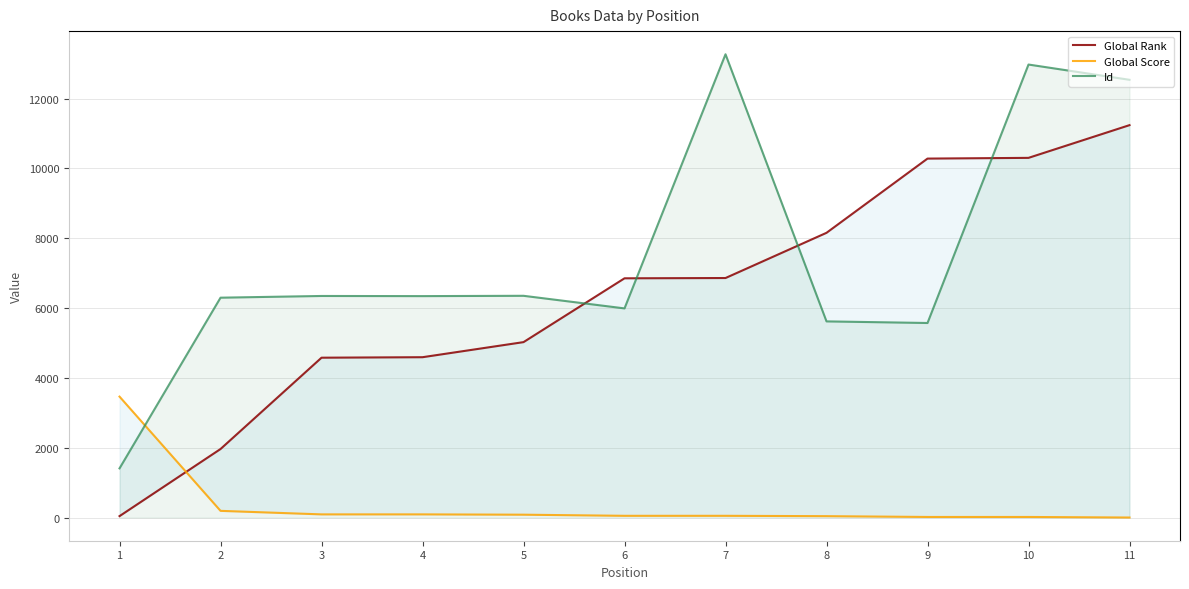

How many interior local peaks does the Id series have?

4